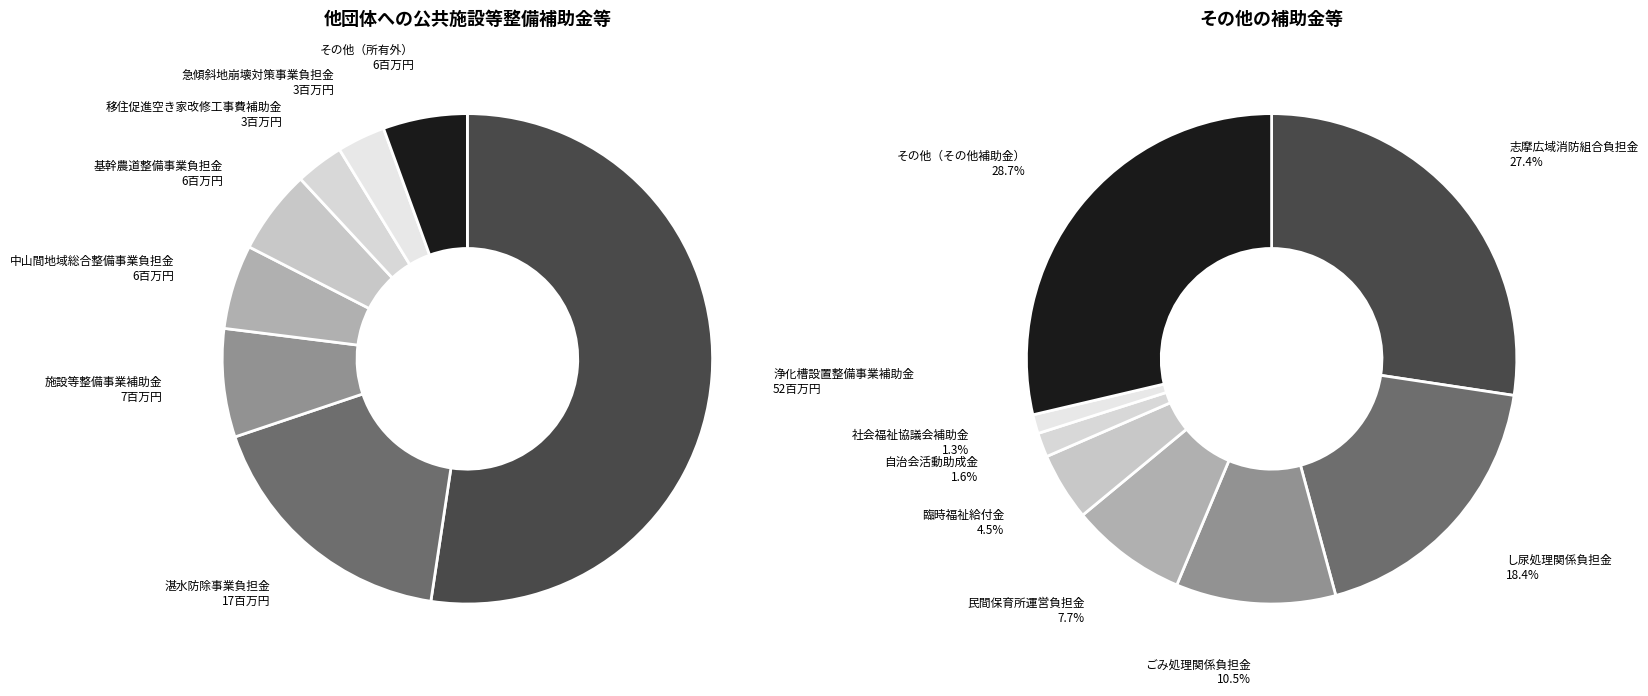

To the nearest percent, what is the average slice percentage?

12%